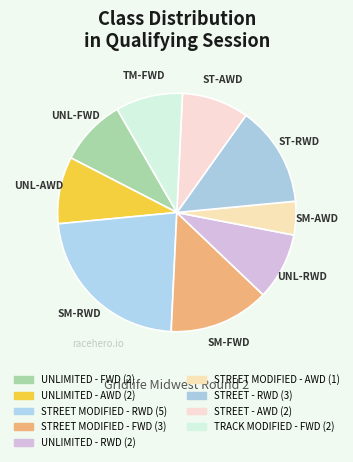

What is the ratio of the value at UNLIMITED - RWD to the value at STREET MODIFIED - RWD?

0.4